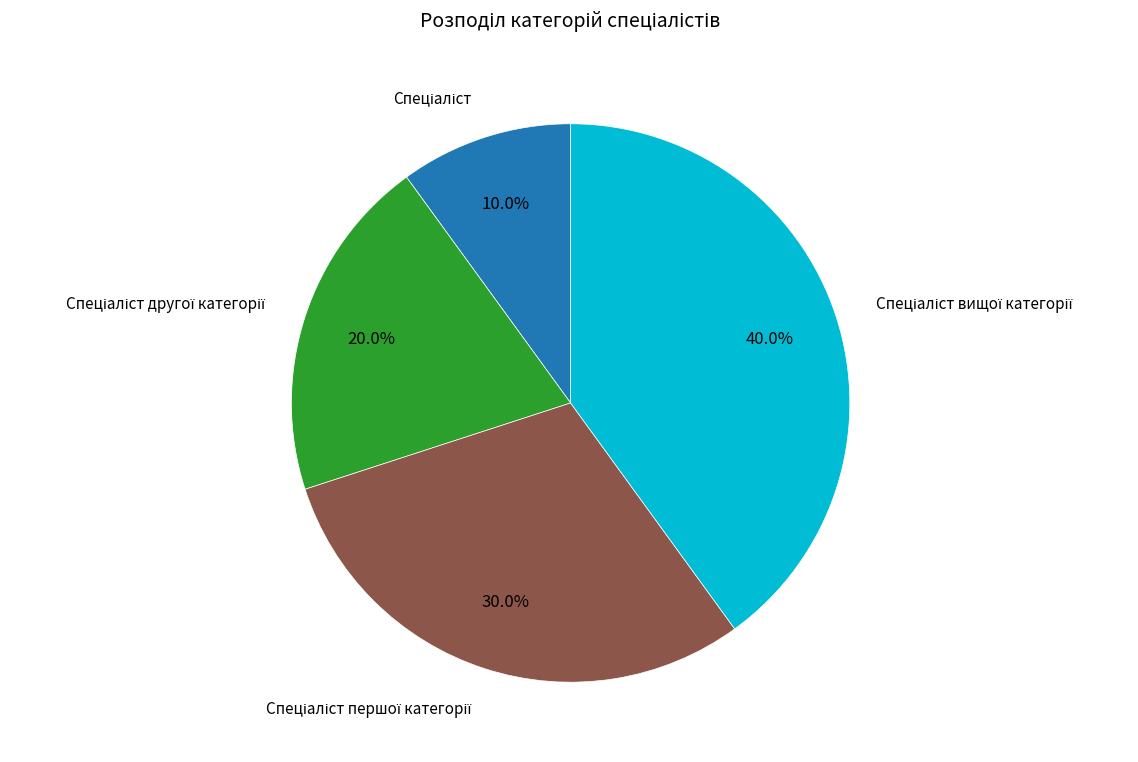

Does any single category account for the majority?

No